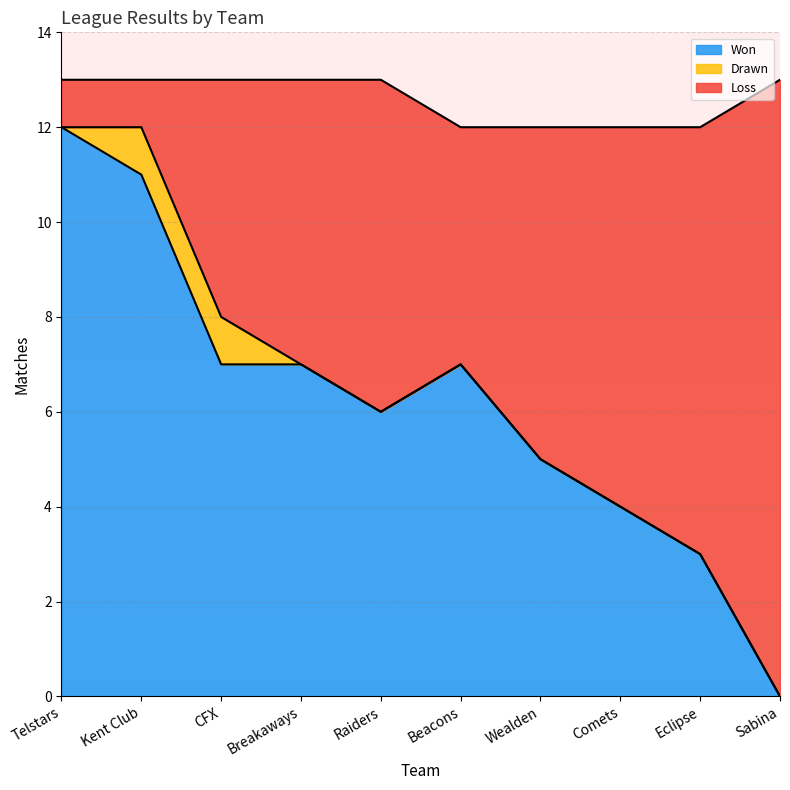

At which category does the chart reach its peak across all series?

Telstars